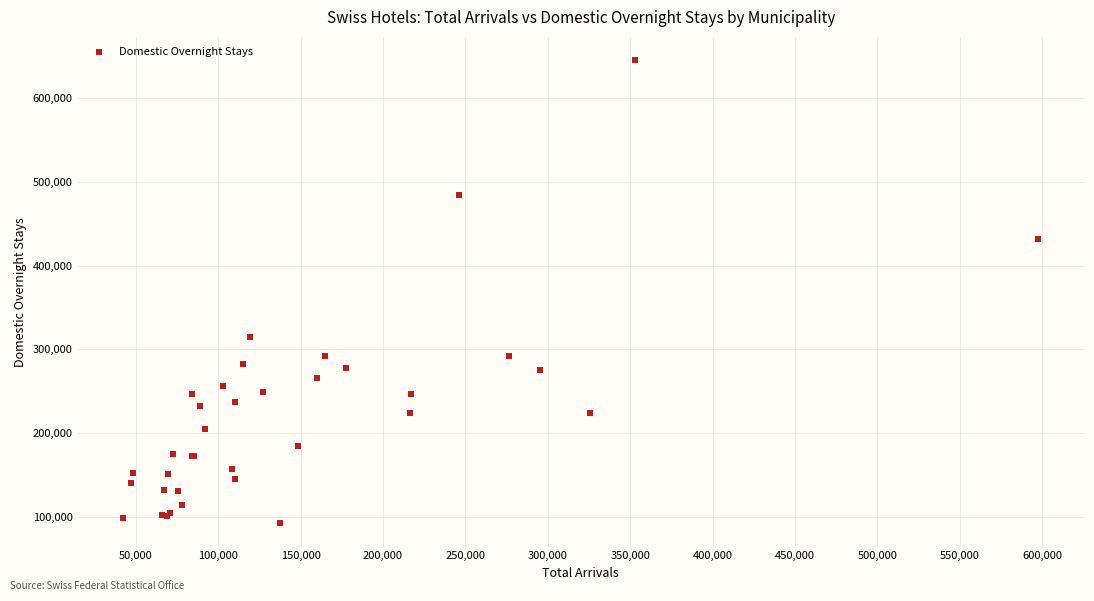

What Y value in the scatter plot is closest to 368870?

314997